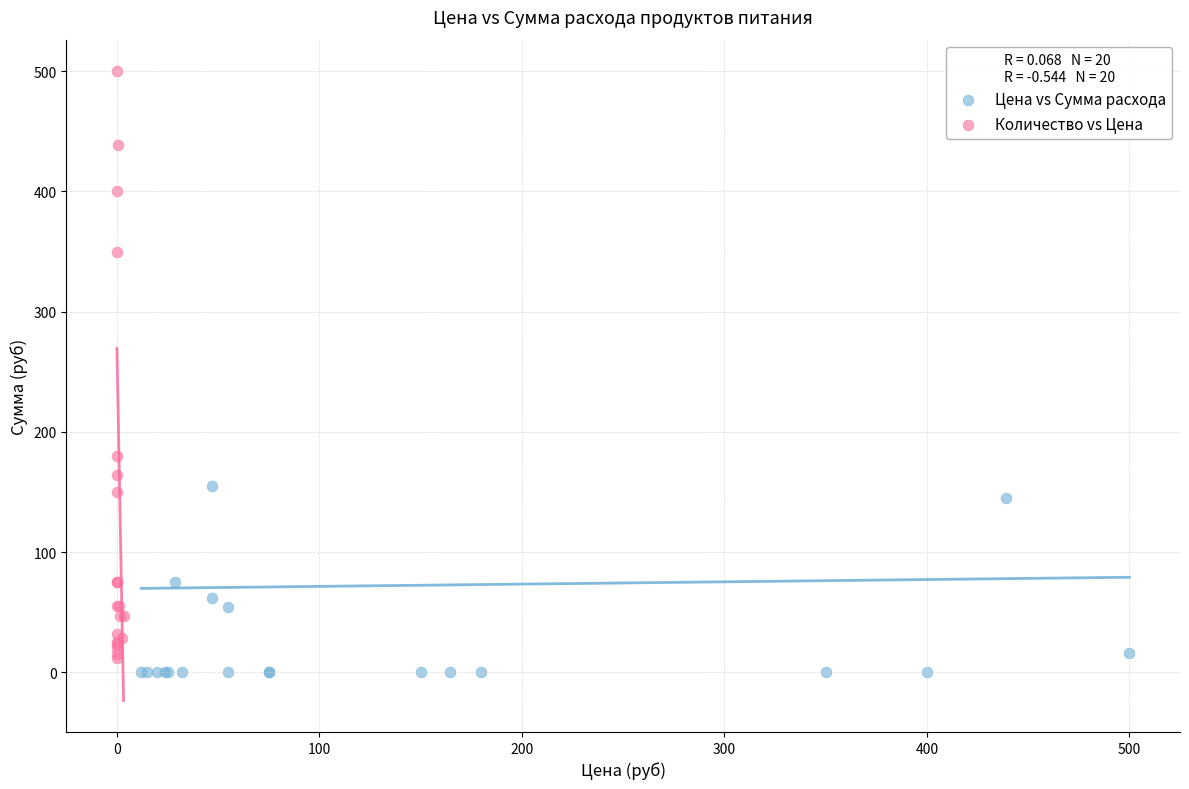

Which series has the widest spread of Y values?

Количество vs Цена